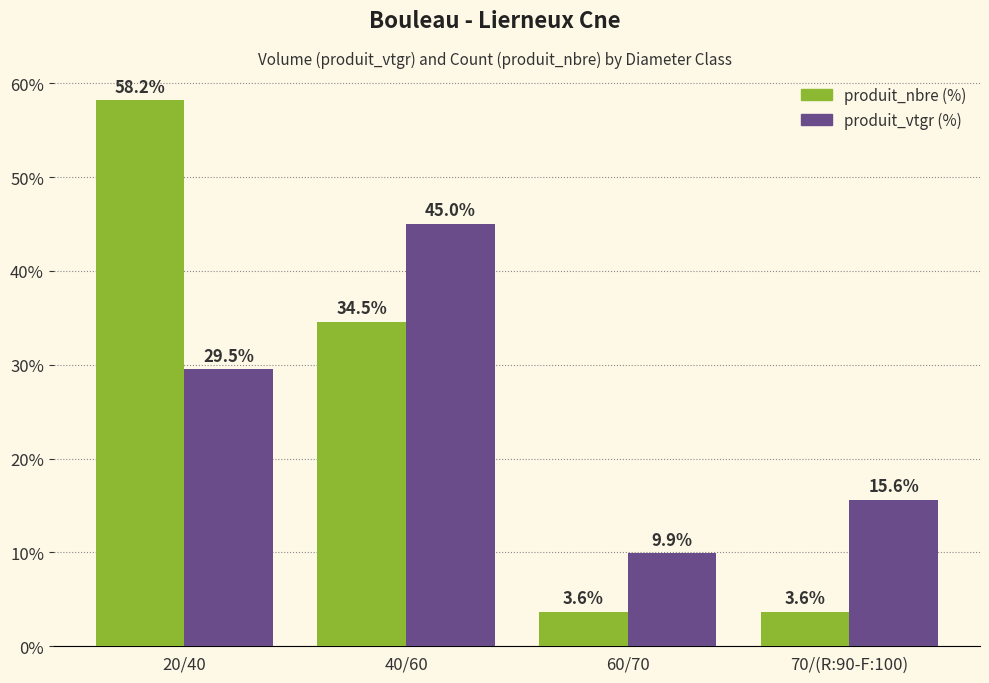

Is it true that produit_vtgr (%) equals 21.3 at 70/(R:90-F:100)?

False